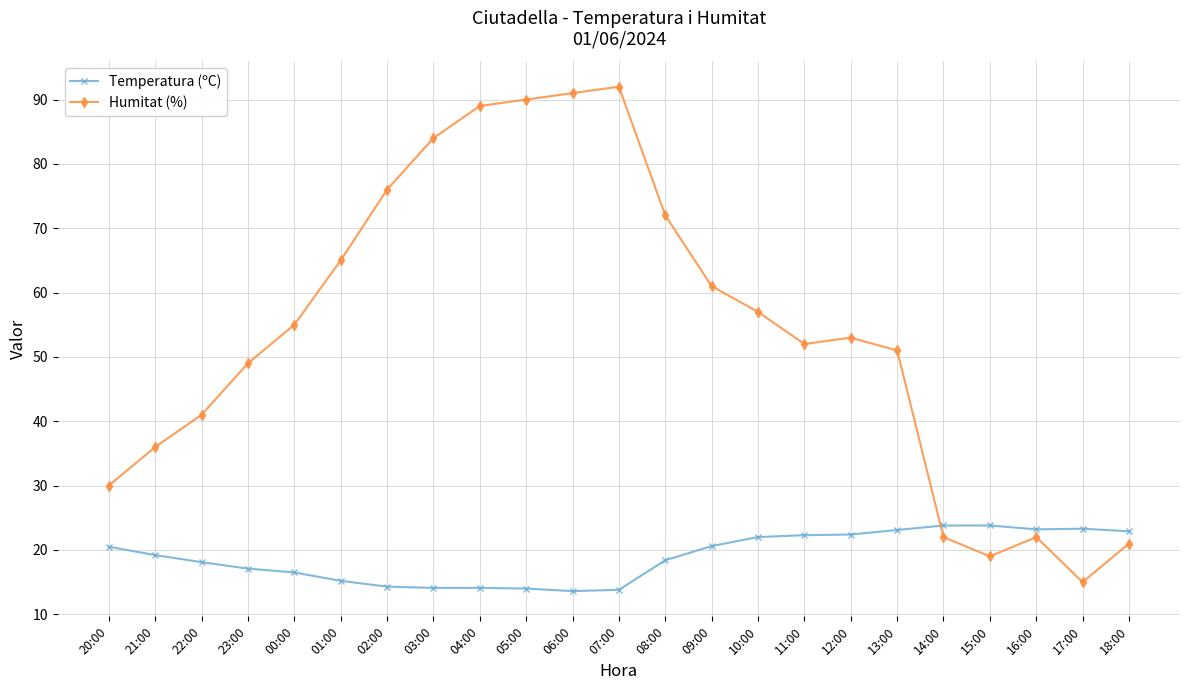

Where is the first local maximum for Humitat (%)?

07:00